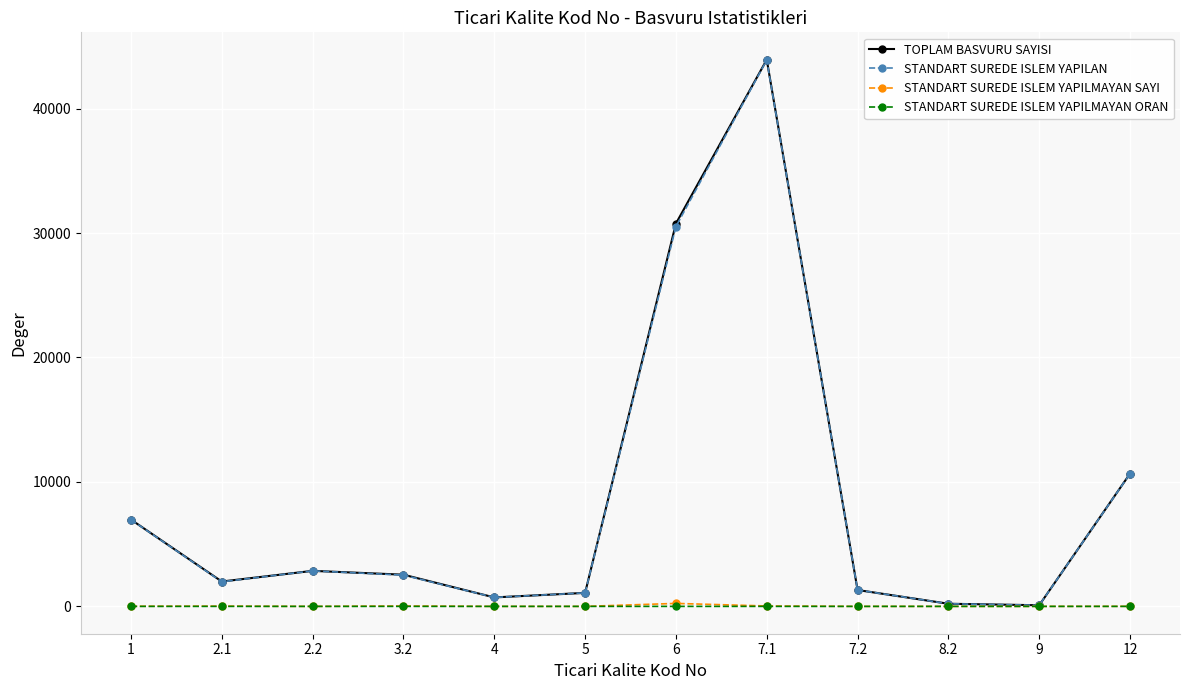

True or false: STANDART SUREDE ISLEM YAPILMAYAN ORAN has more than 0 interior local peaks.

True